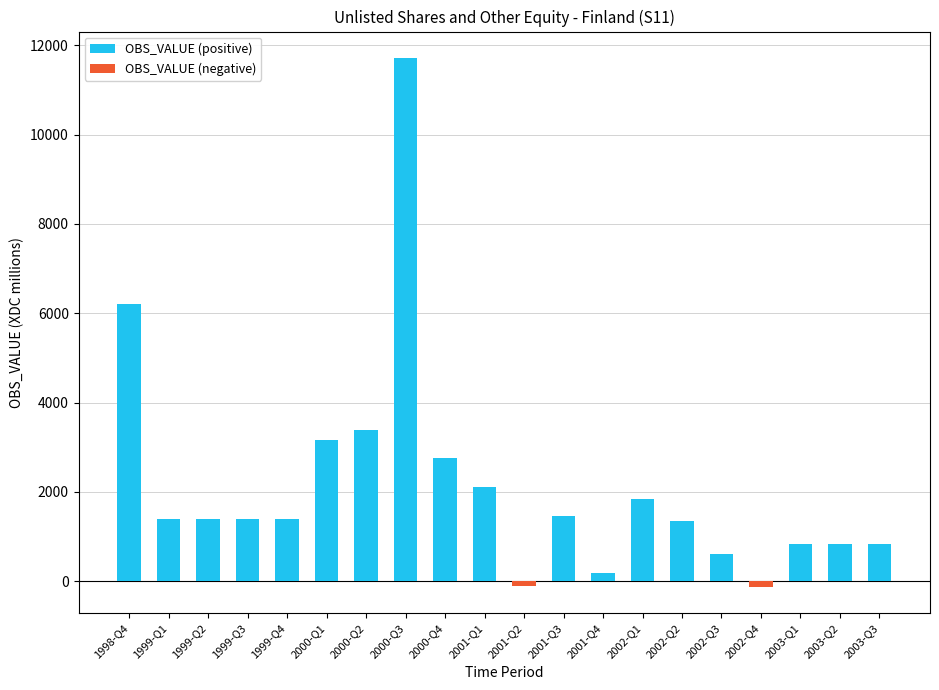

The value of OBS_VALUE (positive) at 1998-Q4 is 2785. True or false?

False